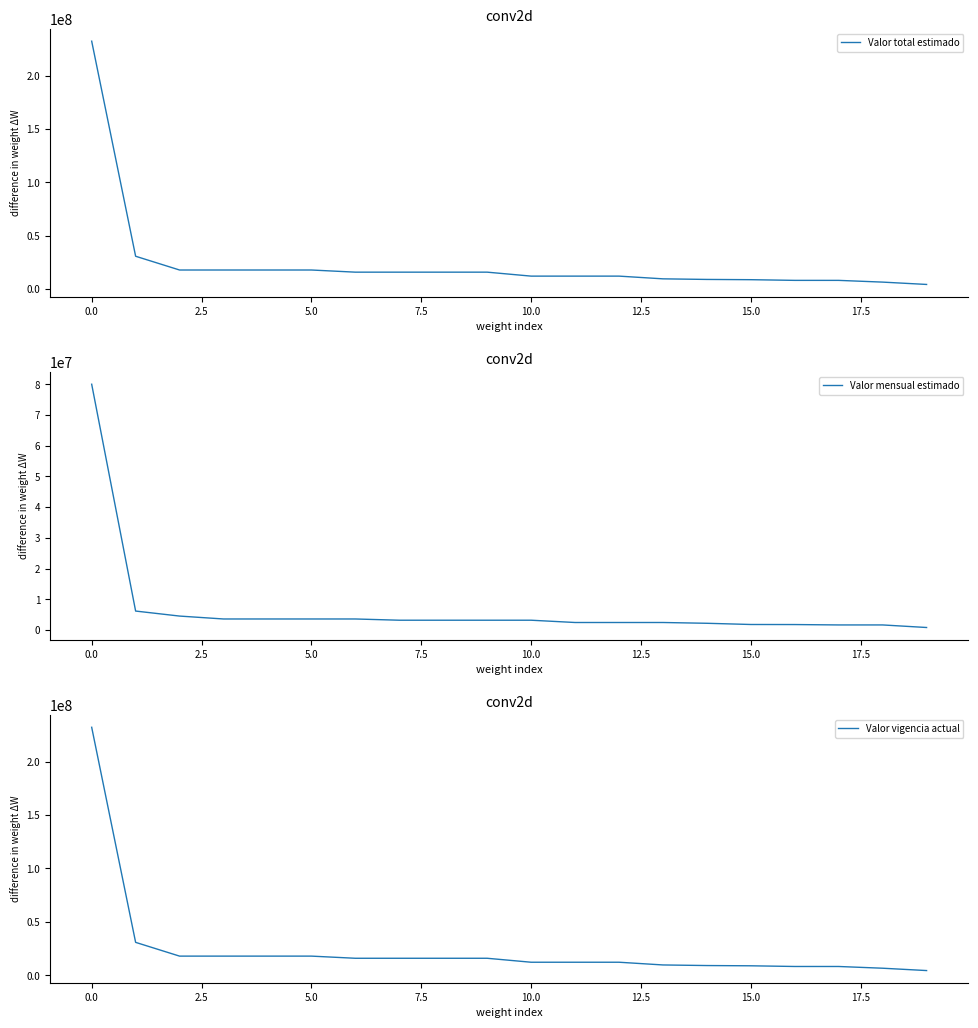

What is the sum of all Valor total estimado values?

489099843